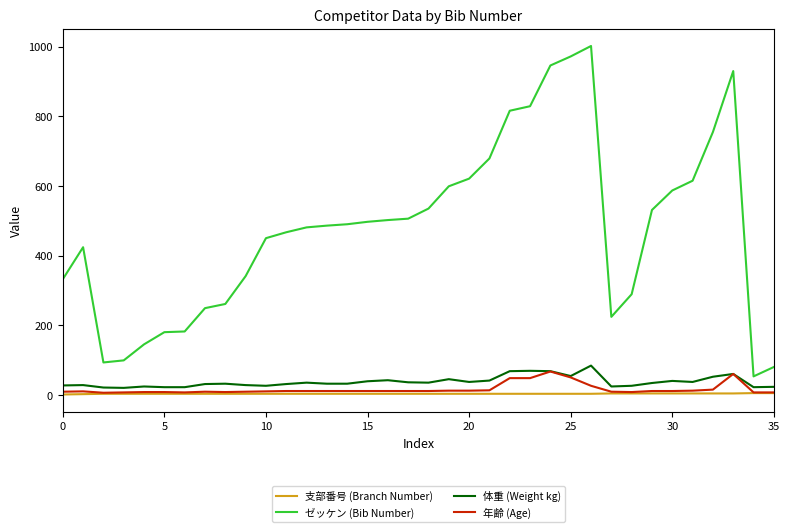

Which series has the widest spread of values?

ゼッケン (Bib Number)